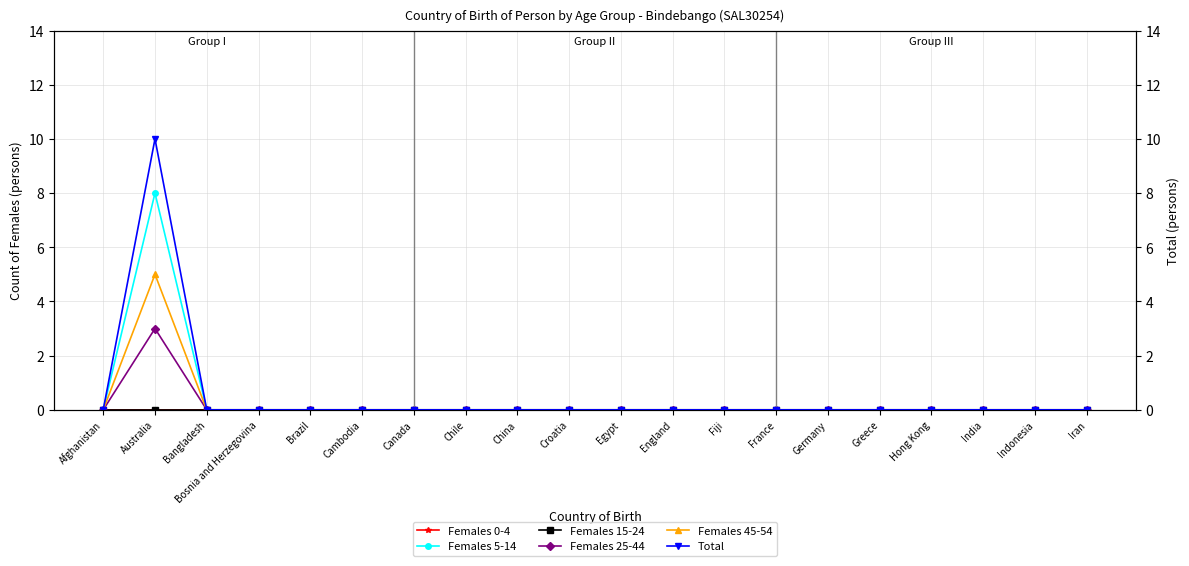

At Bangladesh, list the series in order from smallest to largest.

Females 0-4, Females 5-14, Females 15-24, Females 25-44, Females 45-54, Total